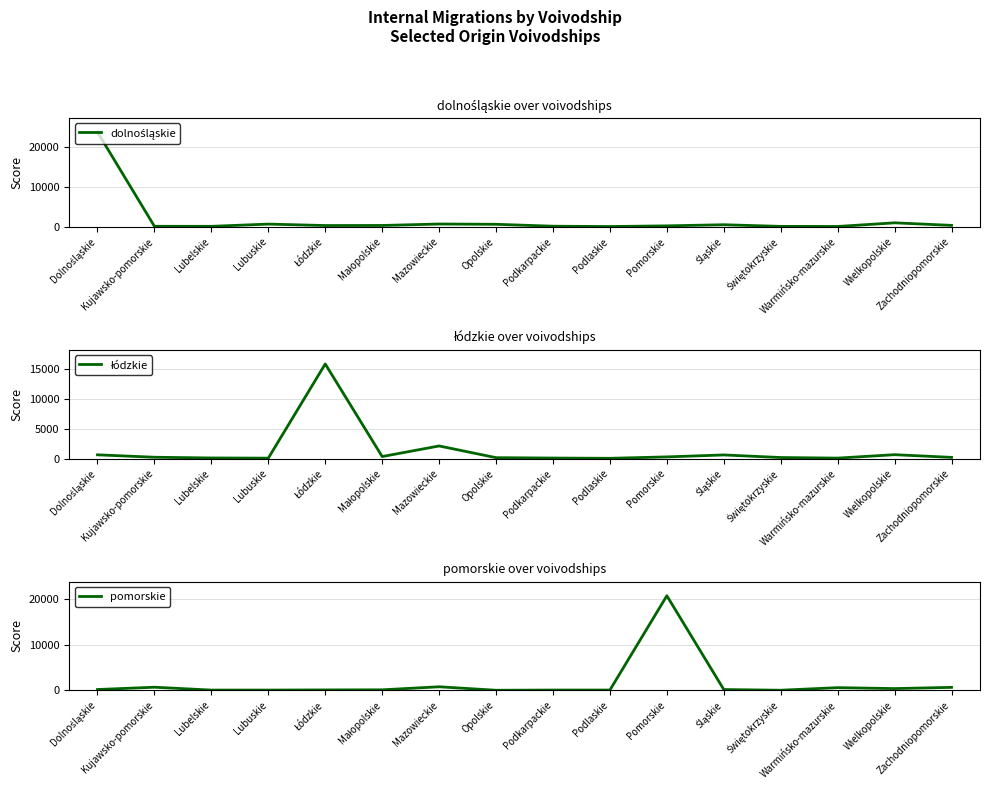

How many distinct data groups are displayed?

3